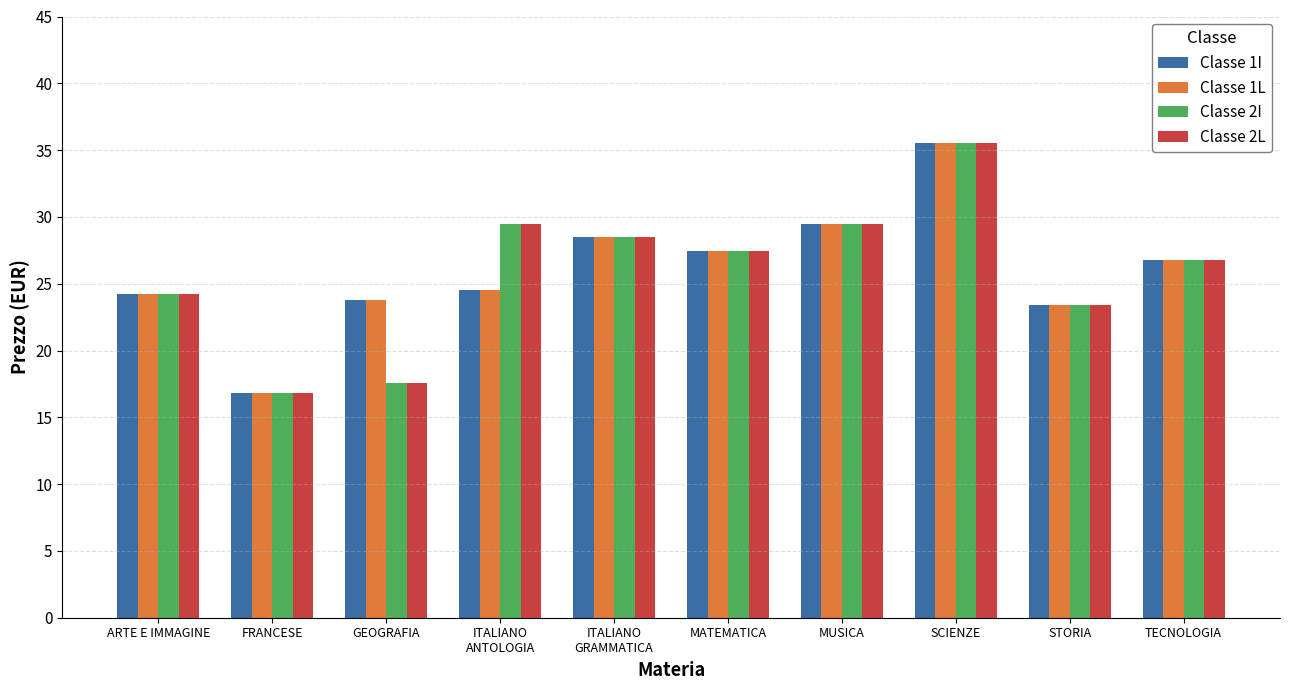

At how many categories does at least one series exceed 17?

9